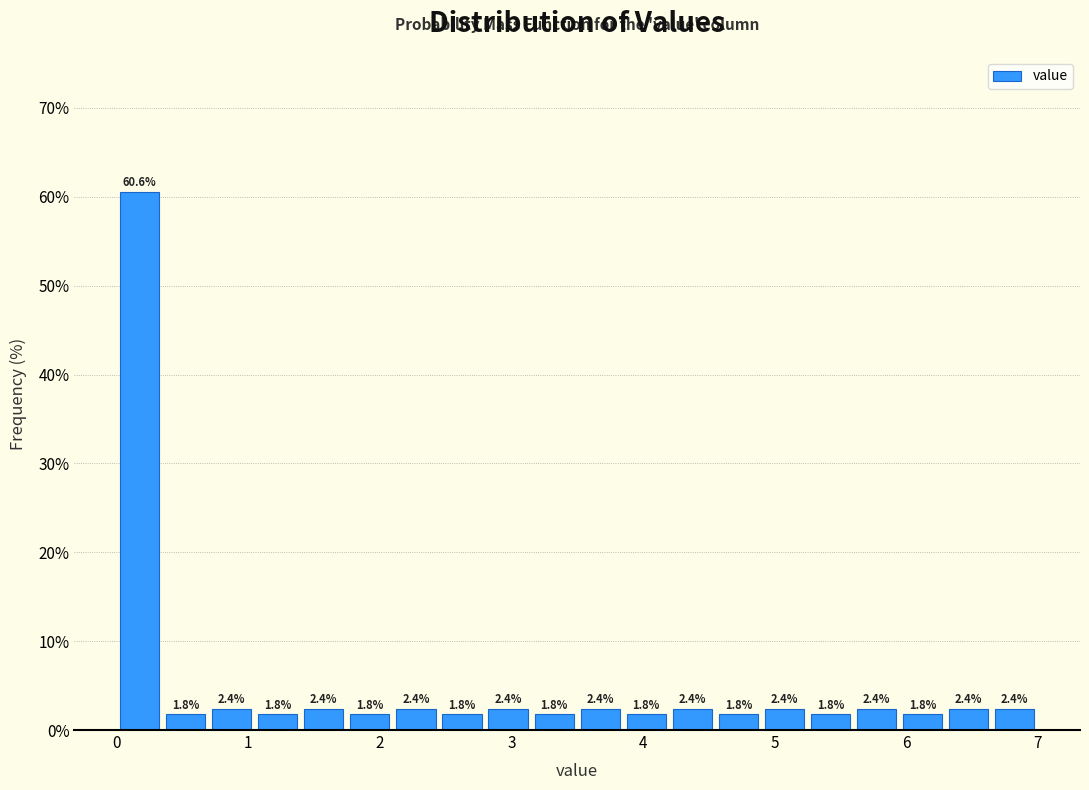

Read against the x-axis, roughly where is the centre of the tallest bar?

0.2